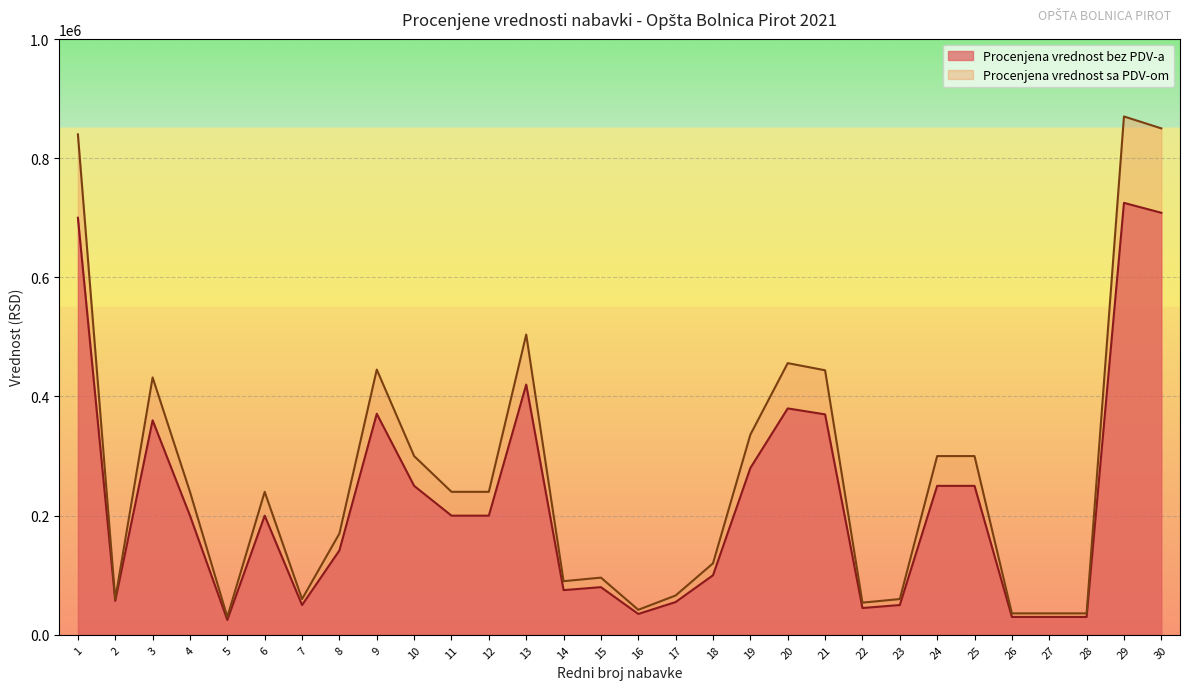

What is the maximum value for Procenjena vrednost bez PDV-a?

725000.0